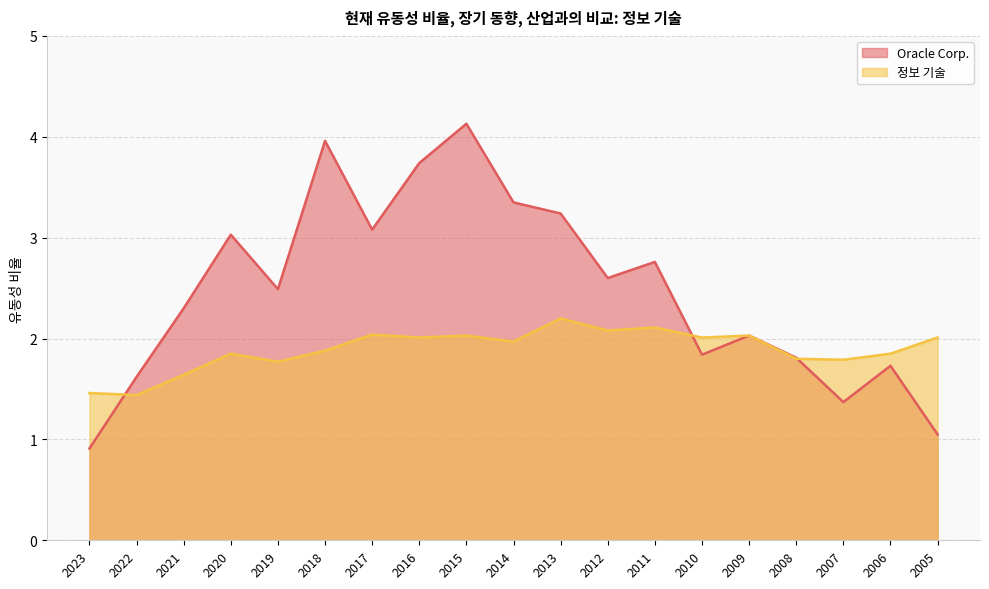

What is the minimum value for Oracle Corp.?

0.9